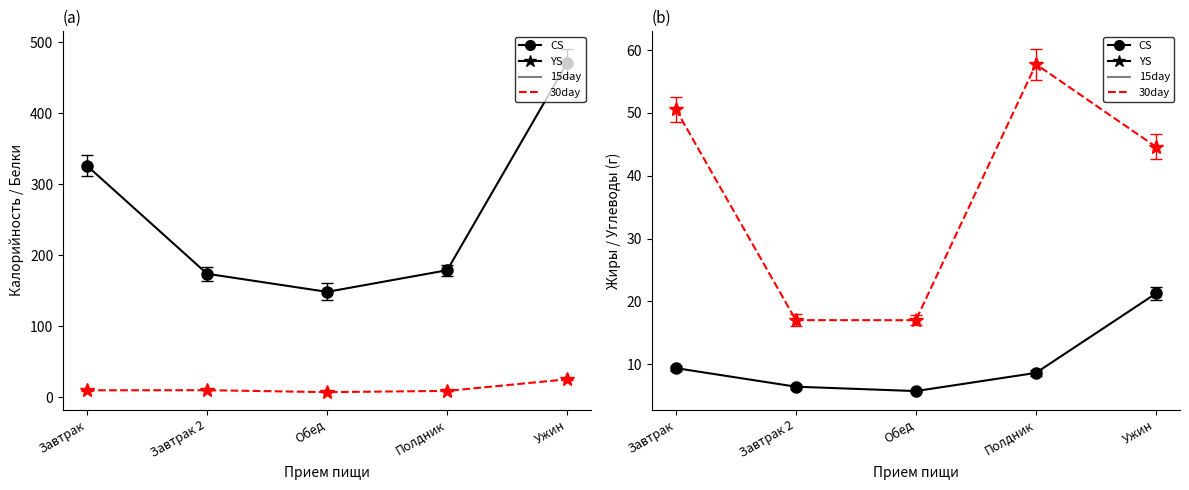

What is the value of the Калорийность point at the 3rd from the left?

148.5